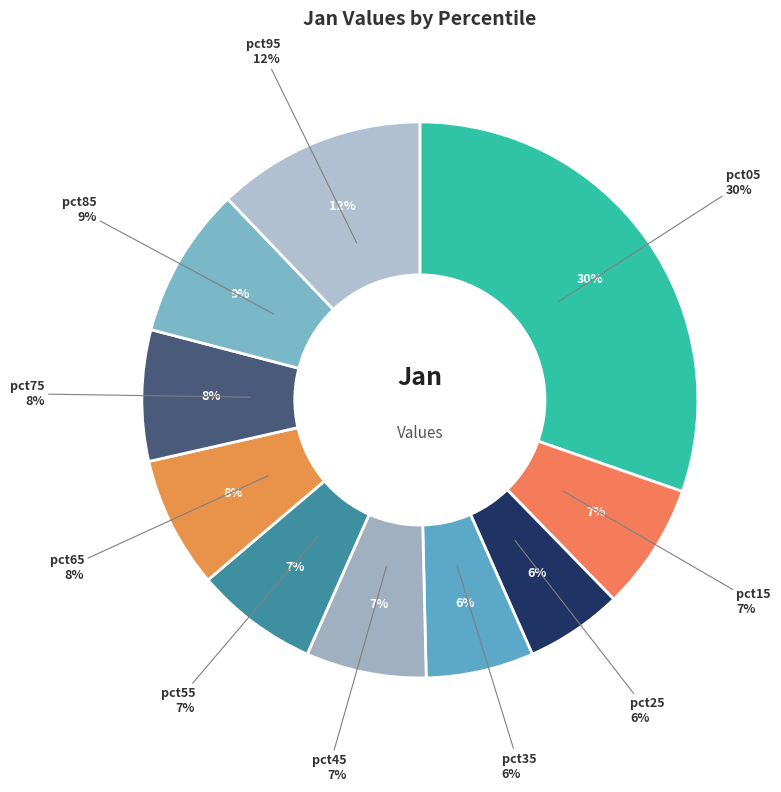

Is there any slice that represents more than half of the pie?

No